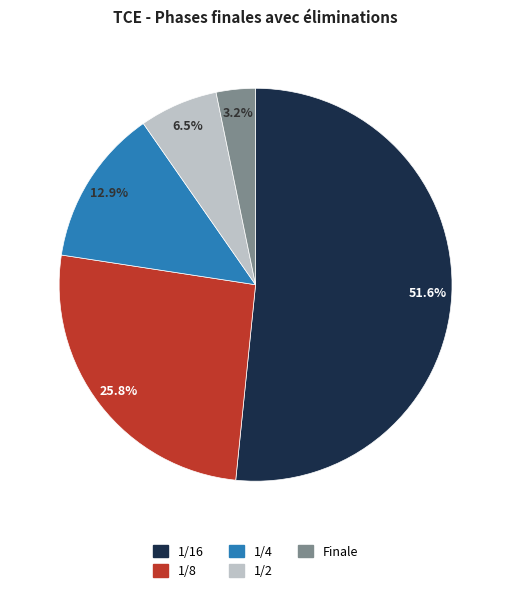

To the nearest percent, what is the combined percentage of 1/2 and 1/16?

58%